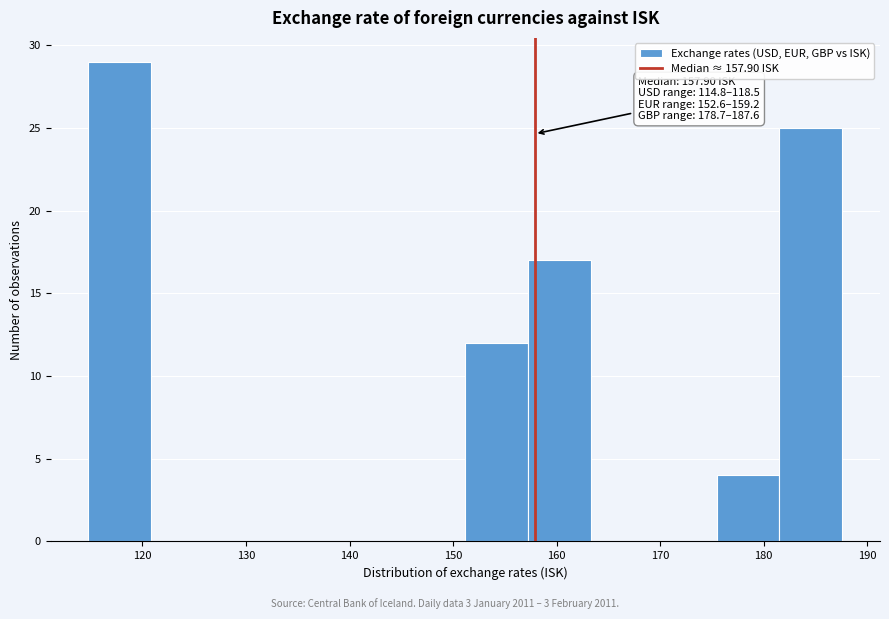

Which range on the x-axis has the tallest bar?

115 to 121